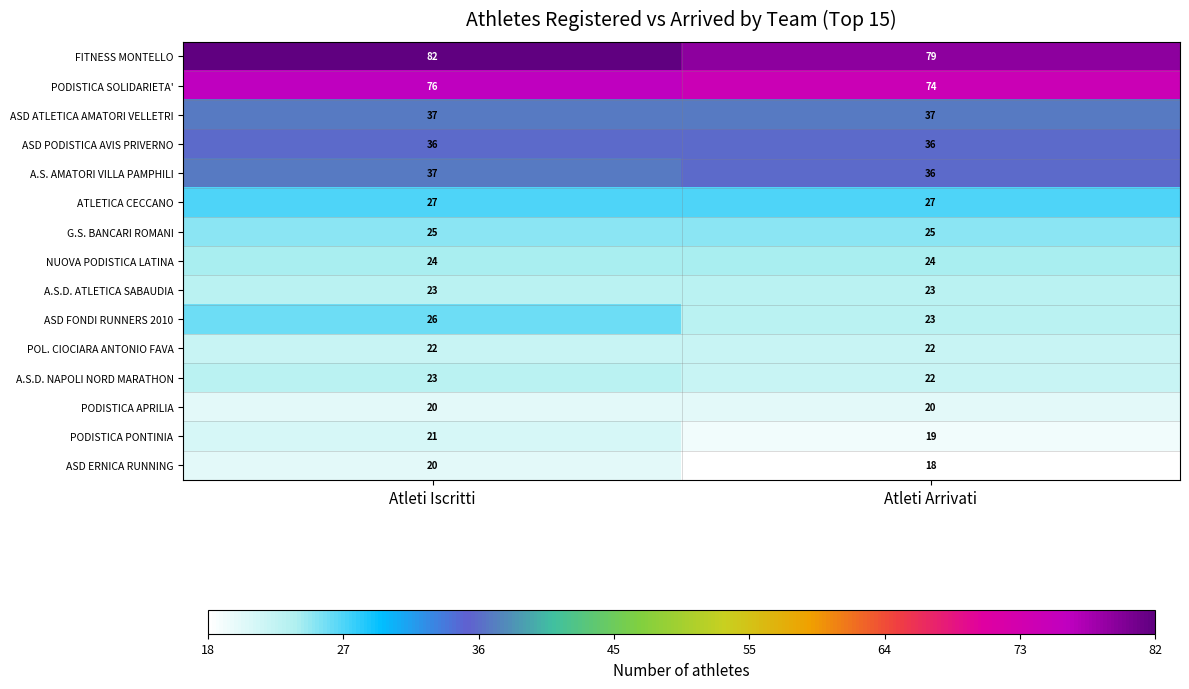

Reading left to right, what are all the values shown in this chart?

FITNESS MONTELLO: Atleti Iscritti=82	Atleti Arrivati=79
PODISTICA SOLIDARIETA': Atleti Iscritti=76	Atleti Arrivati=74
ASD ATLETICA AMATORI VELLETRI: Atleti Iscritti=37	Atleti Arrivati=37
ASD PODISTICA AVIS PRIVERNO: Atleti Iscritti=36	Atleti Arrivati=36
A.S. AMATORI VILLA PAMPHILI: Atleti Iscritti=37	Atleti Arrivati=36
ATLETICA CECCANO: Atleti Iscritti=27	Atleti Arrivati=27
G.S. BANCARI ROMANI: Atleti Iscritti=25	Atleti Arrivati=25
NUOVA PODISTICA LATINA: Atleti Iscritti=24	Atleti Arrivati=24
A.S.D. ATLETICA SABAUDIA: Atleti Iscritti=23	Atleti Arrivati=23
ASD FONDI RUNNERS 2010: Atleti Iscritti=26	Atleti Arrivati=23
POL. CIOCIARA ANTONIO FAVA: Atleti Iscritti=22	Atleti Arrivati=22
A.S.D. NAPOLI NORD MARATHON: Atleti Iscritti=23	Atleti Arrivati=22
PODISTICA APRILIA: Atleti Iscritti=20	Atleti Arrivati=20
PODISTICA PONTINIA: Atleti Iscritti=21	Atleti Arrivati=19
ASD ERNICA RUNNING: Atleti Iscritti=20	Atleti Arrivati=18